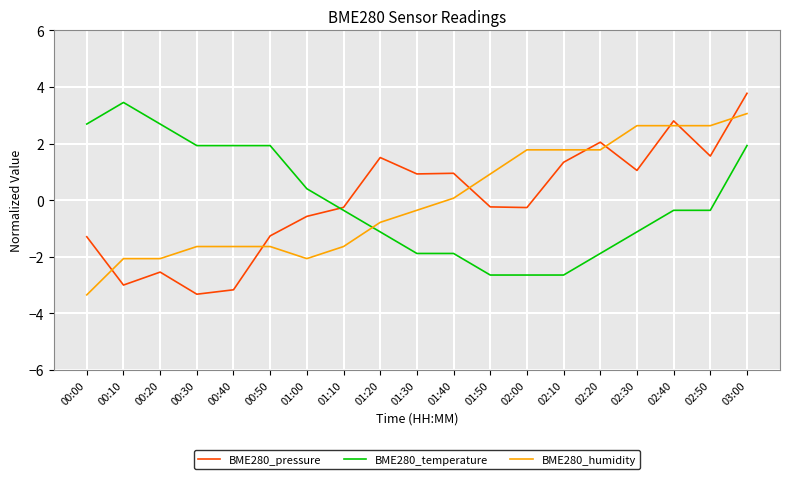

What is the difference between the highest and lowest values at 00:10?

6.5